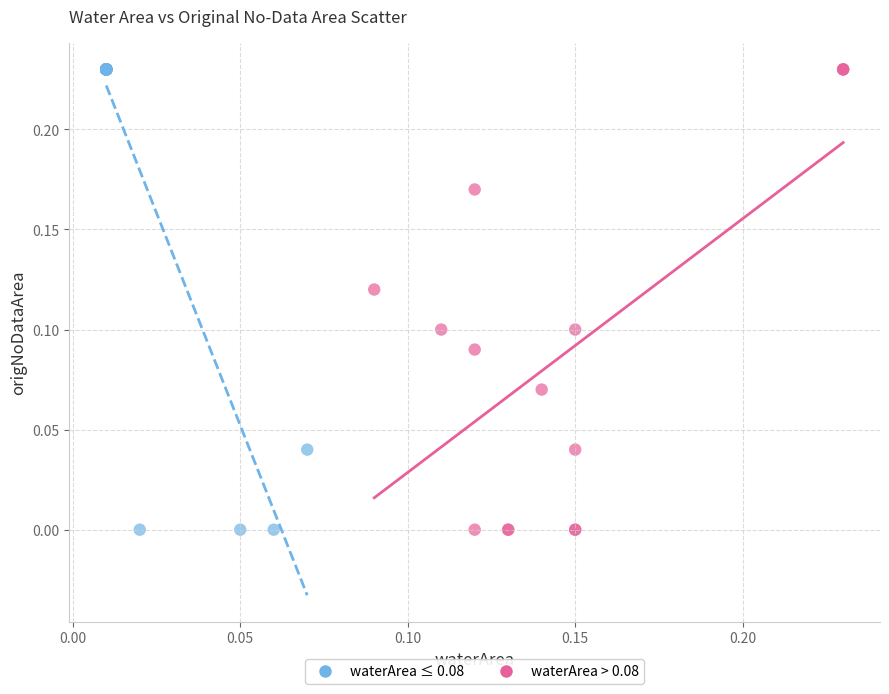

What are all the series names shown in the legend?

waterArea ≤ 0.08, waterArea > 0.08